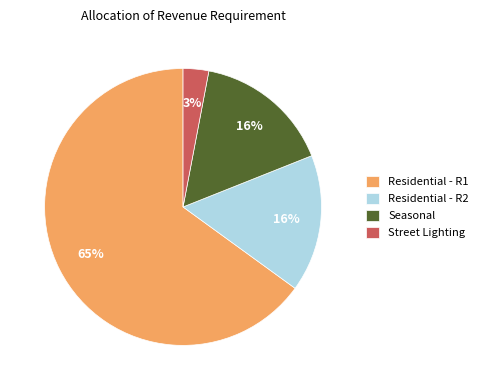

To the nearest percent, what is the difference between the largest and smallest slice percentages?

62%